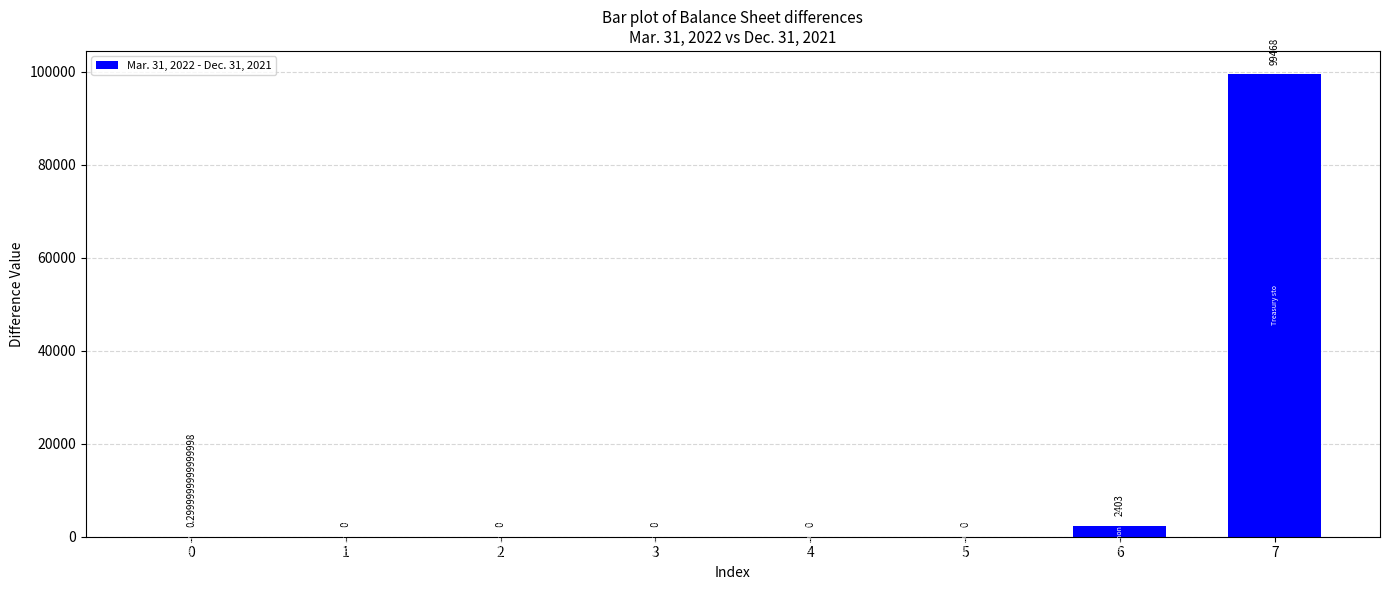

Between 6 and 1, which is larger?

6